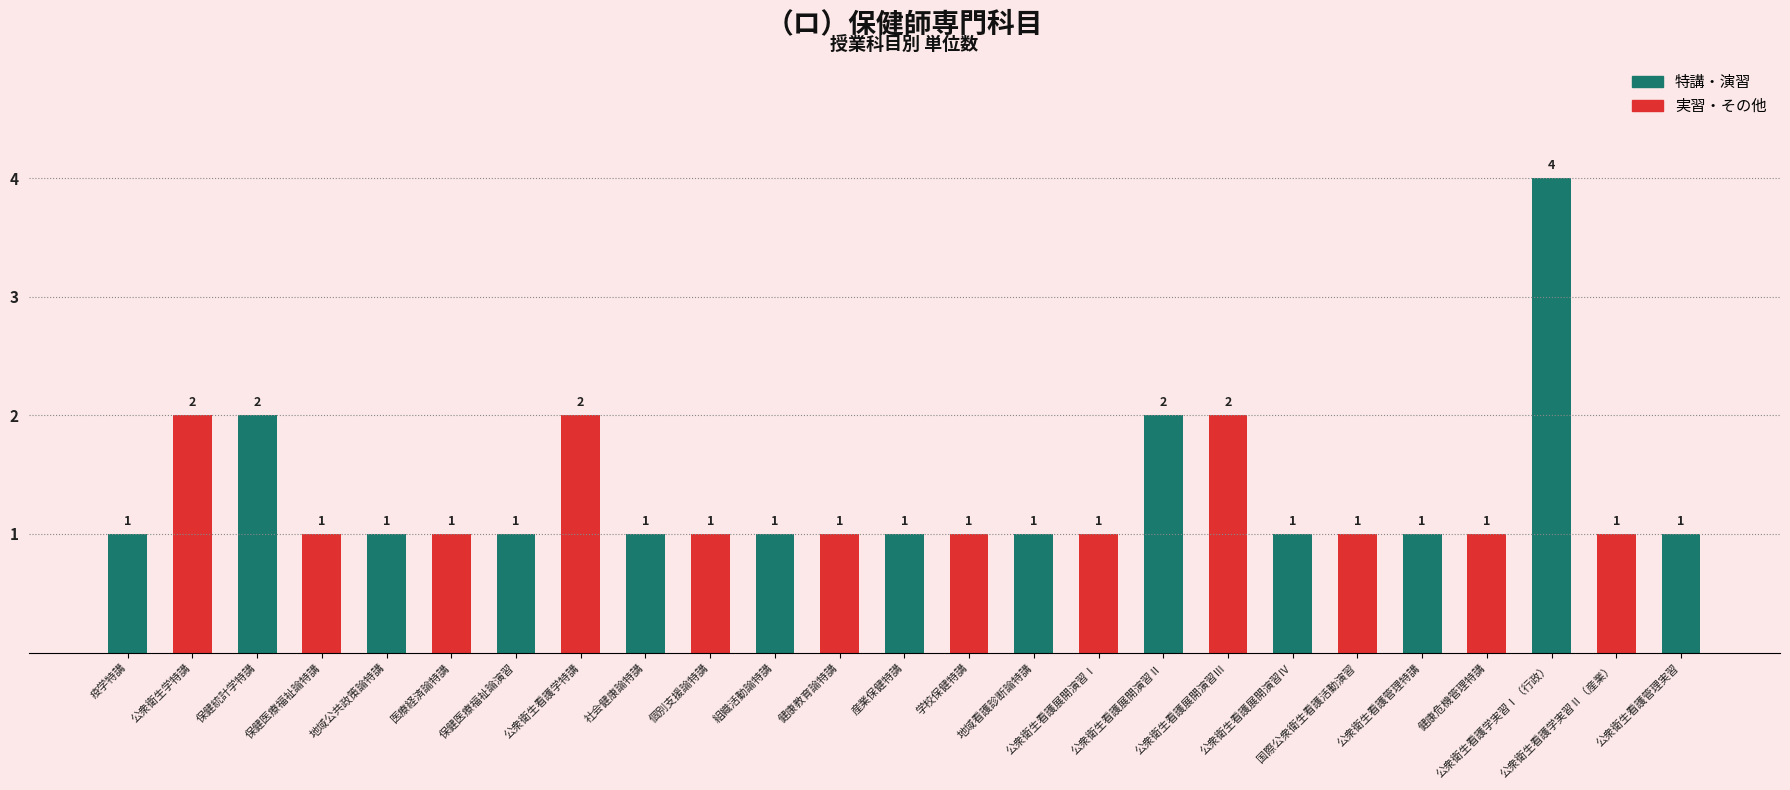

Between 公衆衛生看護管理実習 and 公衆衛生看護学実習Ⅰ（行政）, which is larger?

公衆衛生看護学実習Ⅰ（行政）